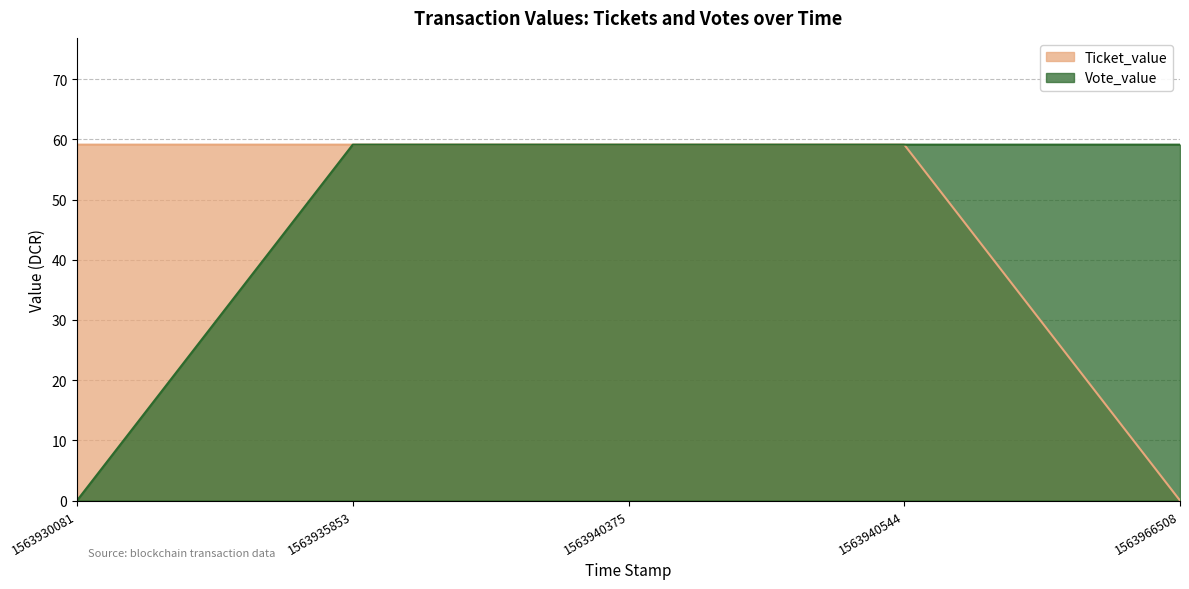

Reading left to right, extract all data points from this chart.

Ticket_value: 1563930081=59.1	1563935853=59.1	1563940375=59.1	1563940544=59.1	1563966508=0.0
Vote_value: 1563930081=0.0	1563935853=59.1	1563940375=59.1	1563940544=59.1	1563966508=59.1